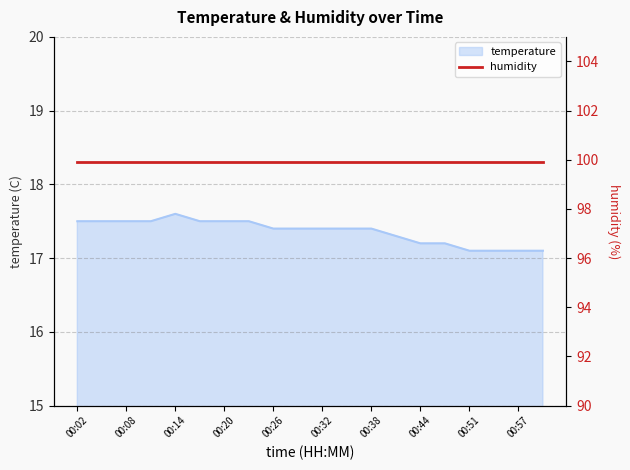

Which category has the highest value across all series?

00:14